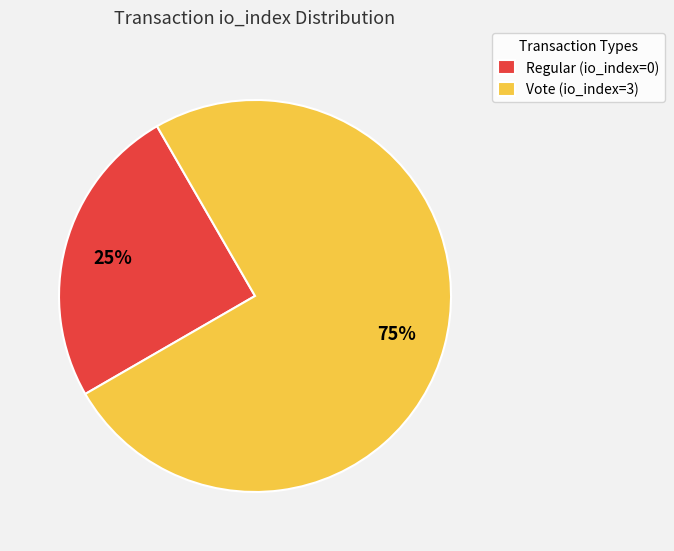

Which has a higher value, Vote (io_index=3) or Regular (io_index=0)?

Vote (io_index=3)